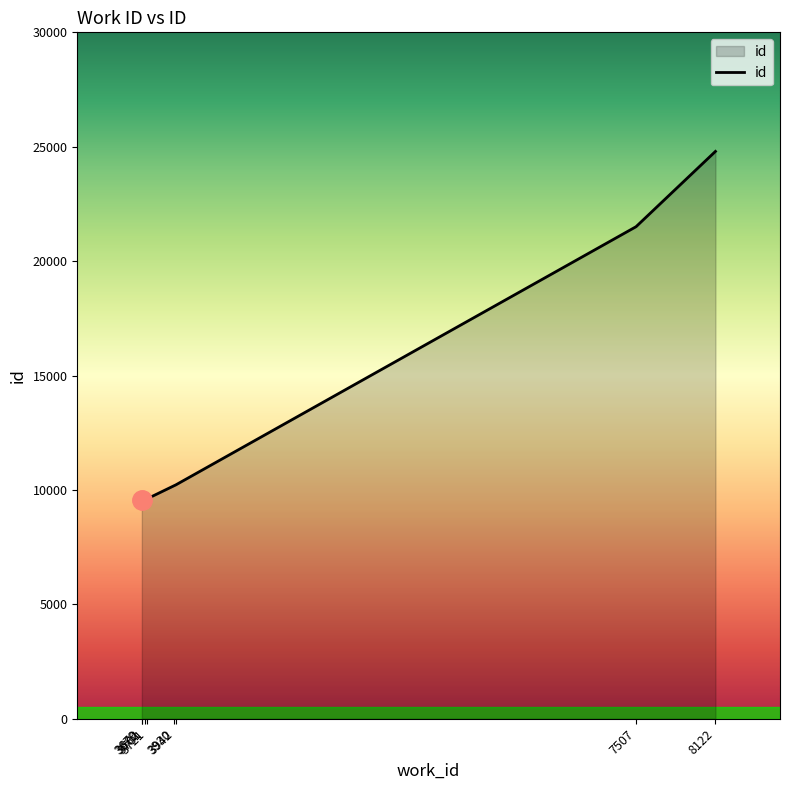

The chart shows a value of 2873 at 3930. True or false?

False